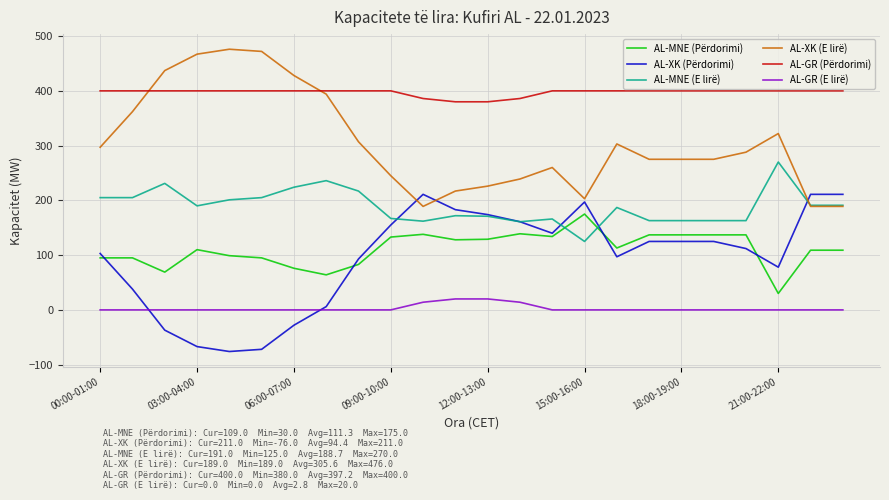

How many lines are shown in the chart?

6